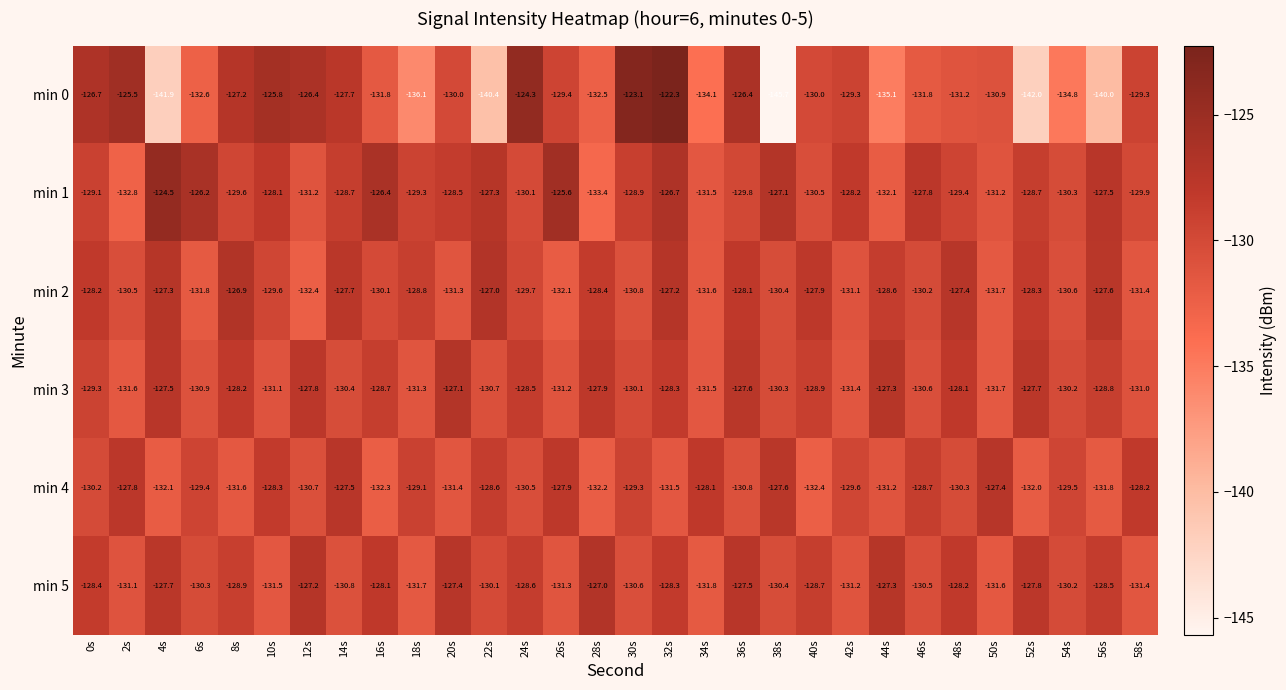

Which series changed the most between 12s and 40s?

min 2